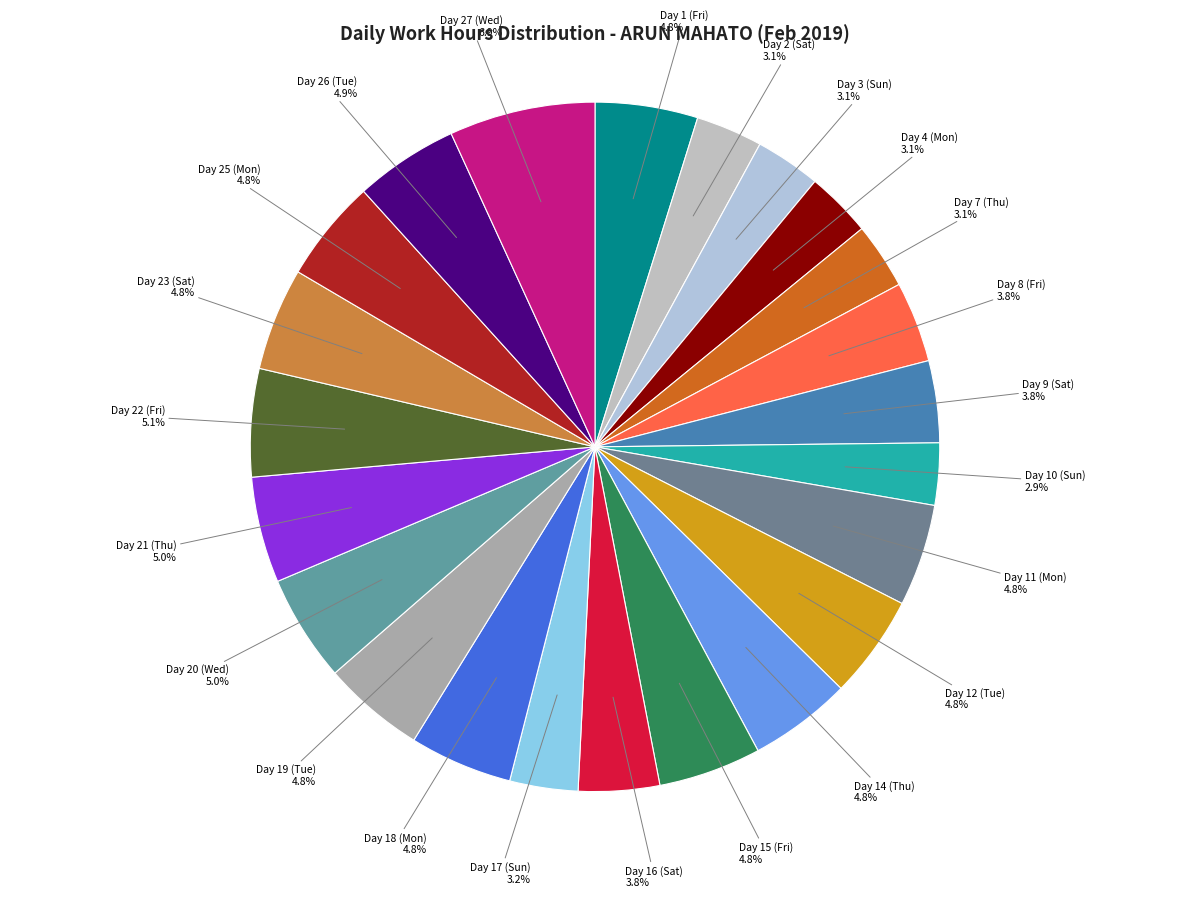

What percentage is the Day 12 (Tue) slice, to the nearest percent?

5%